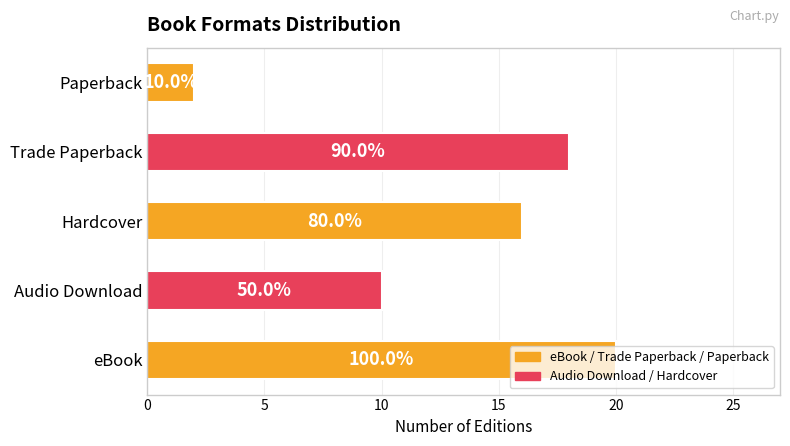

What is the difference between the maximum and second lowest values?

10